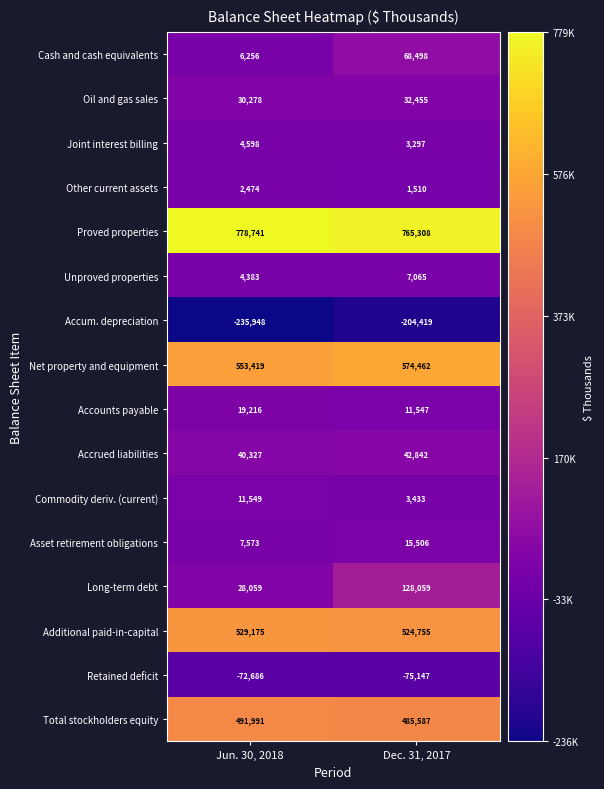

How many distinct data groups are displayed?

16